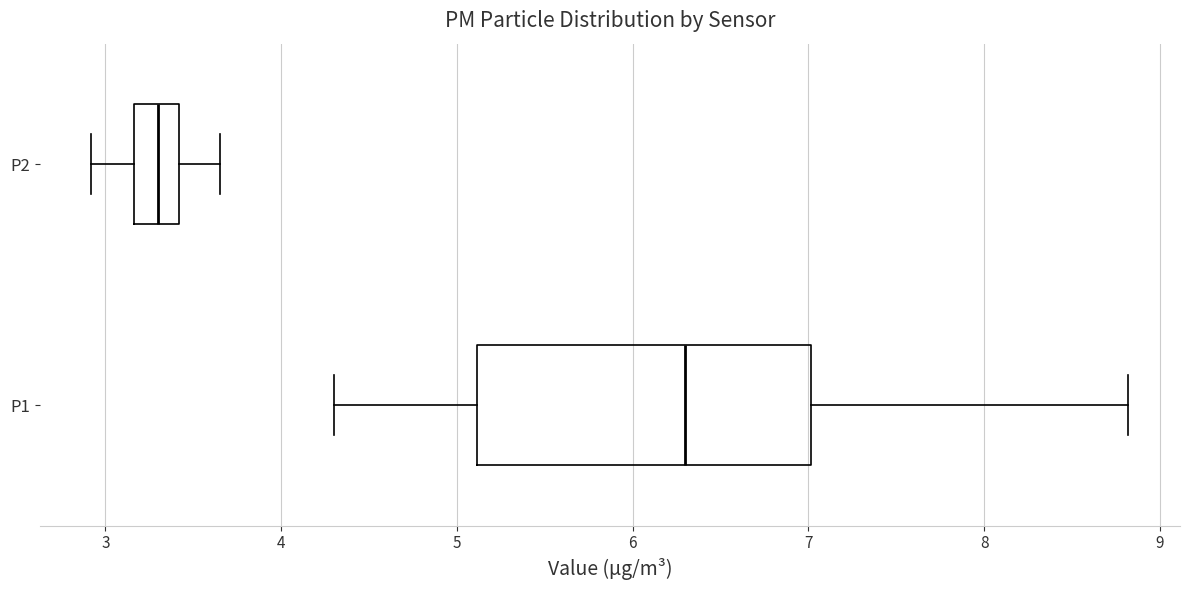

Reading bottom to top, read every box against the x-axis: the position of its median line, the range the box covers, and the ends of its whiskers. The values are not printed on the chart, so give them approximately, as read against the axis.

P1: median 6.3, box 5.1 to 7.0, whiskers 4.3 to 8.8
P2: median 3.3, box 3.2 to 3.4, whiskers 2.9 to 3.7